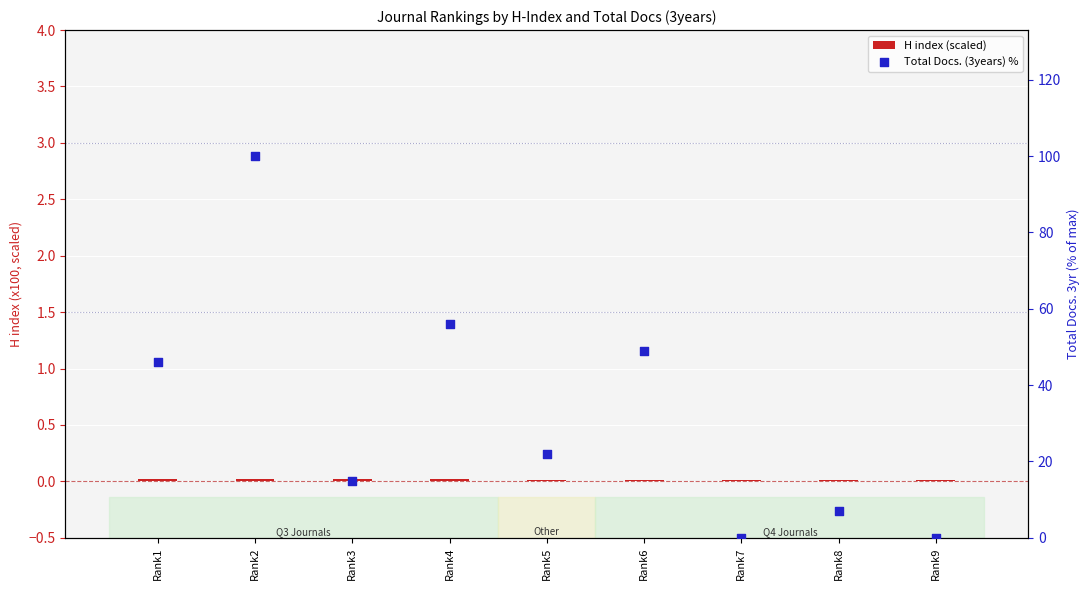

What is the total value across all series at Rank6?

49.0